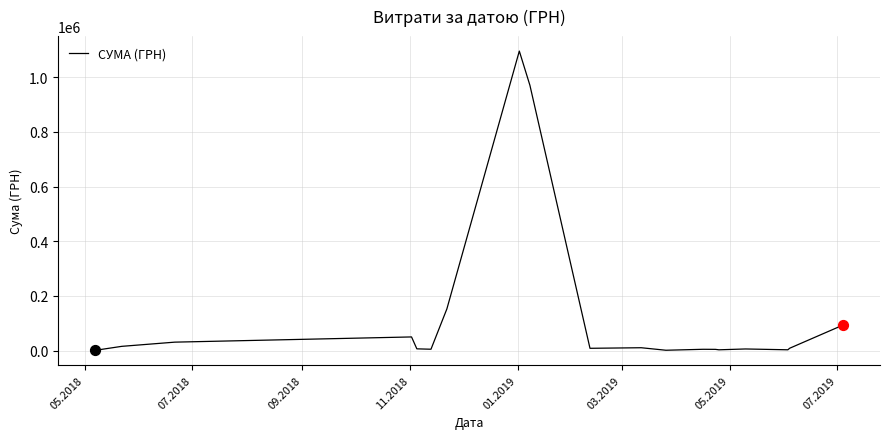

What is the greatest value displayed?

1095731.4